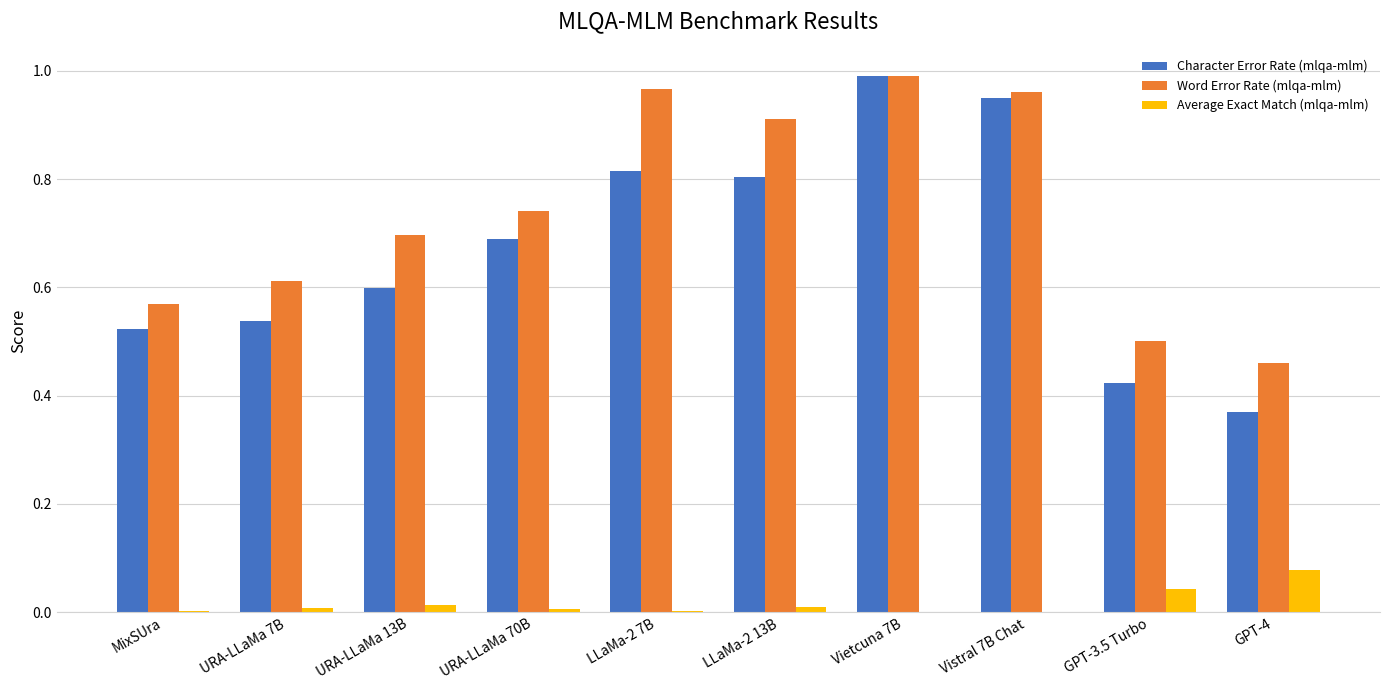

What is the sum of all Character Error Rate (mlqa-mlm) values?

6.7